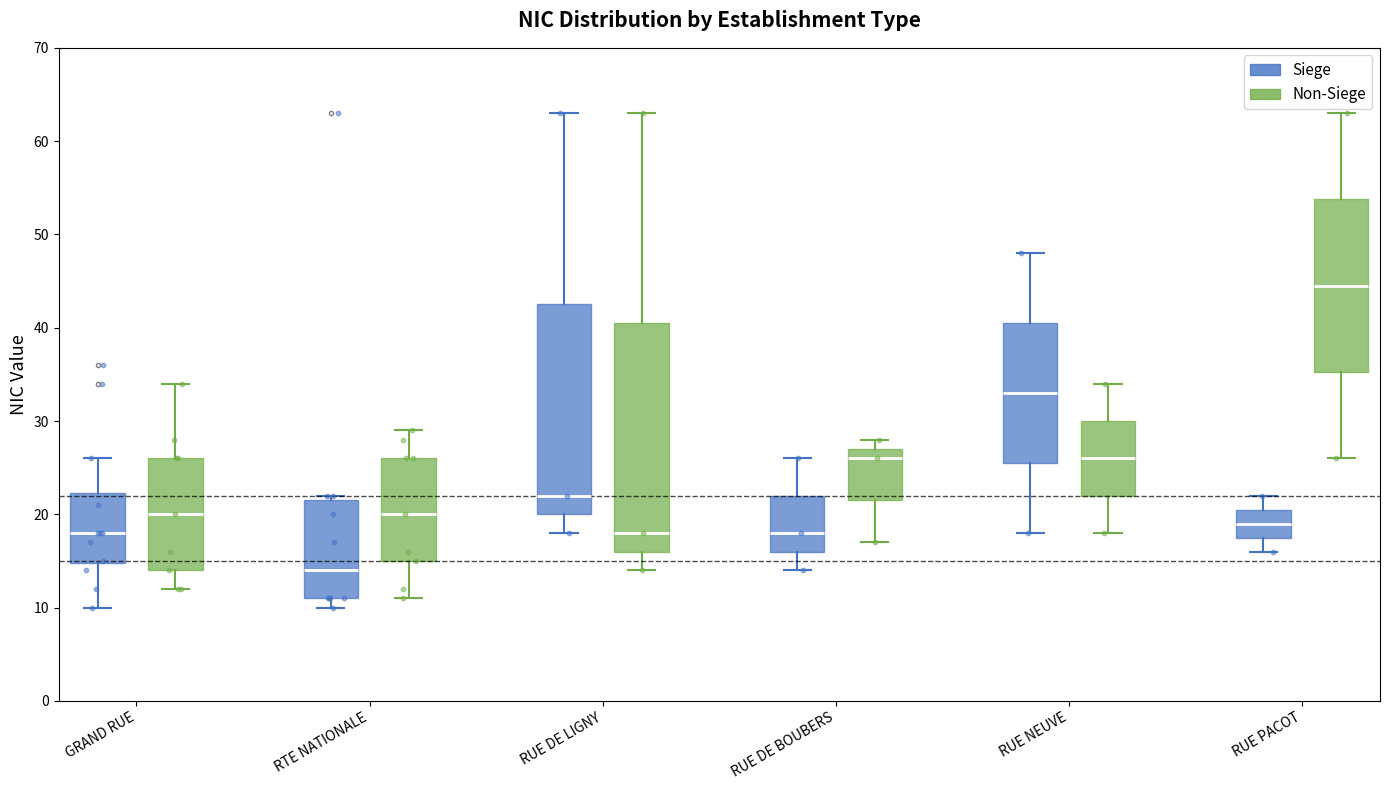

Which box's median line is the lowest?

RTE NATIONALE (Siege)